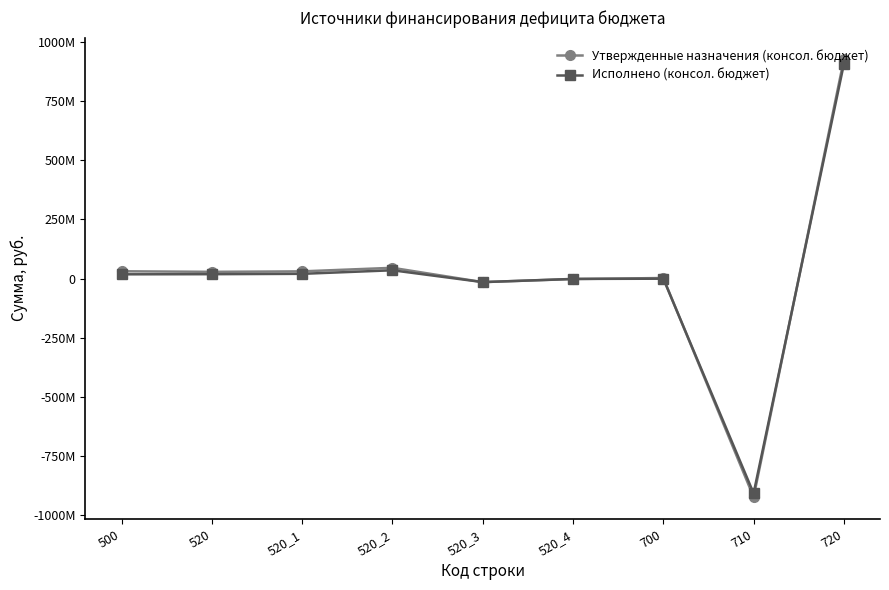

What position from the left is 700?

7